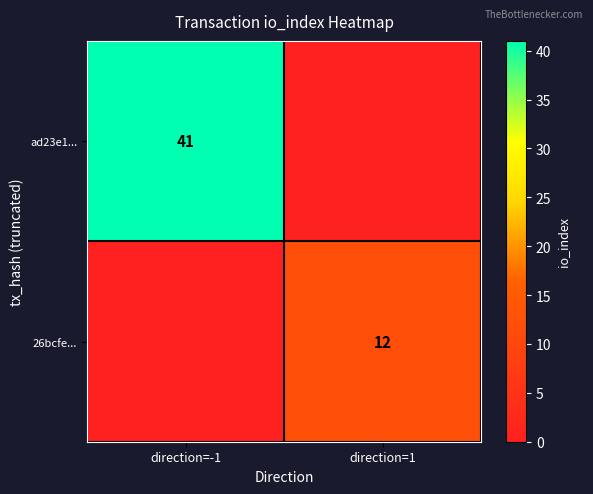

The ad23e1... series shows 41 at direction=-1. True or false?

True